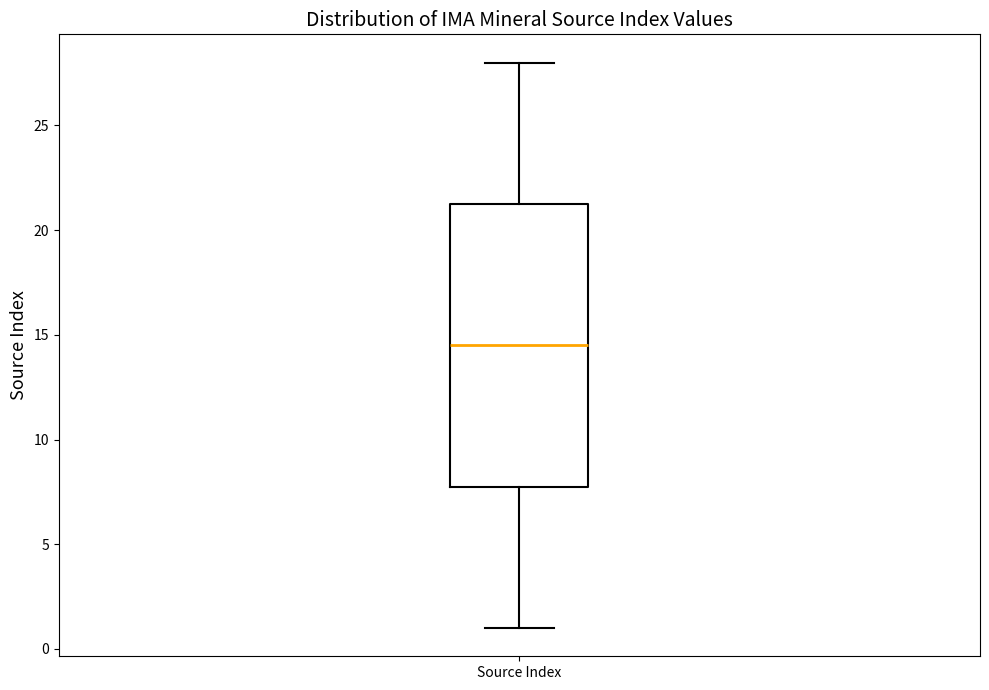

Transcribe this box plot: give where the median line is, the range the box spans, and where the two whiskers end, as read against the y-axis. The values are not printed on the chart, so give them approximately, as read against the axis.

median 14.5, box 8.0 to 21.5, whiskers 1.0 to 28.0